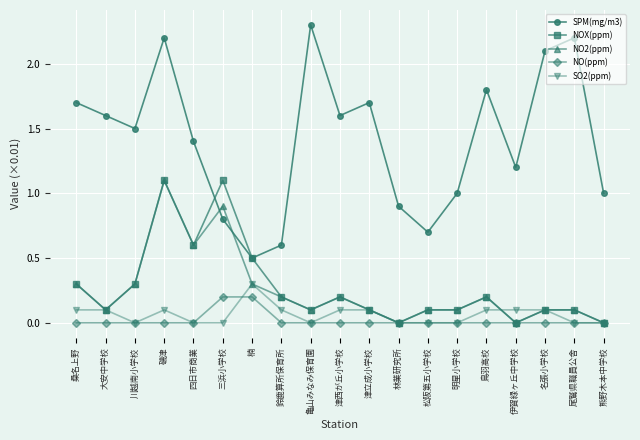

Reading left to right, extract all data points from this chart.

SPM(mg/m3): 1.7	1.6	1.5	2.2	1.4	0.8	0.5	0.6	2.3	1.6	1.7	0.9	0.7	1.0	1.8	1.2	2.1	2.2	1.0
NOX(ppm): 0.3	0.1	0.3	1.1	0.6	1.1	0.5	0.2	0.1	0.2	0.1	0.0	0.1	0.1	0.2	0.0	0.1	0.1	0.0
NO2(ppm): 0.3	0.1	0.3	1.1	0.6	0.9	0.3	0.2	0.1	0.2	0.1	0.0	0.1	0.1	0.2	0.0	0.1	0.1	0.0
NO(ppm): 0.0	0.0	0.0	0.0	0.0	0.2	0.2	0.0	0.0	0.0	0.0	0.0	0.0	0.0	0.0	0.0	0.0	0.0	0.0
SO2(ppm): 0.1	0.1	0.0	0.1	0.0	0.0	0.3	0.1	0.0	0.1	0.1	0.0	0.0	0.0	0.1	0.1	0.1	0.0	0.0